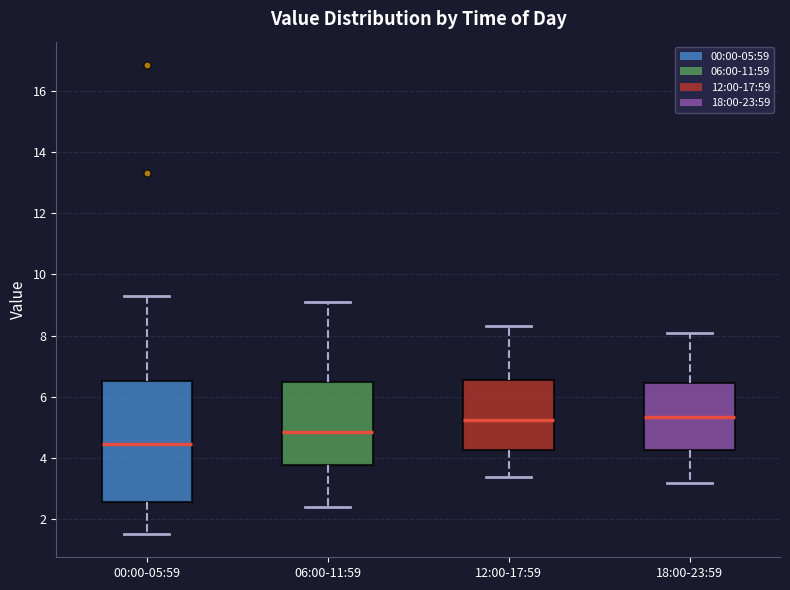

Which box has the lowest median line?

00:00-05:59